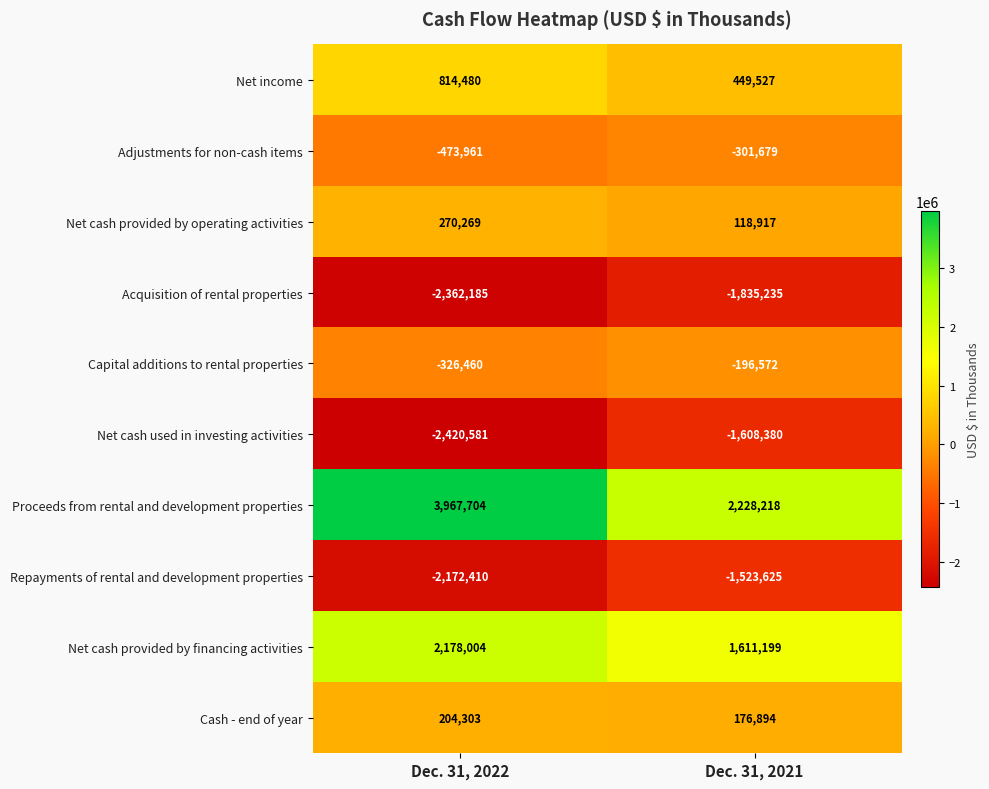

What is the total value across all series at Dec. 31, 2022?

-320837